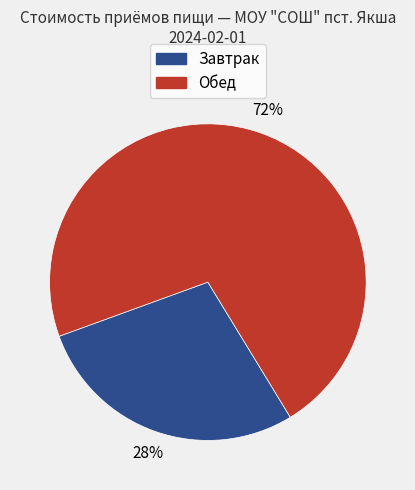

Which category has the biggest portion of the pie?

Обед